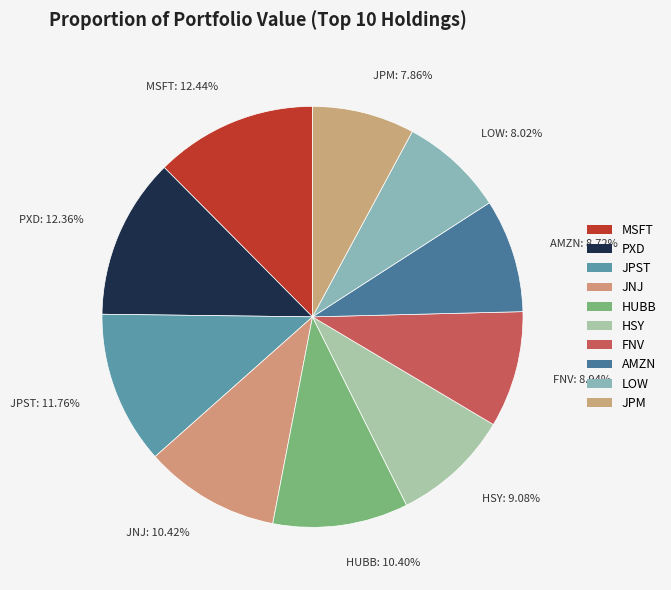

Is it true that JPST is 19% of the pie?

False